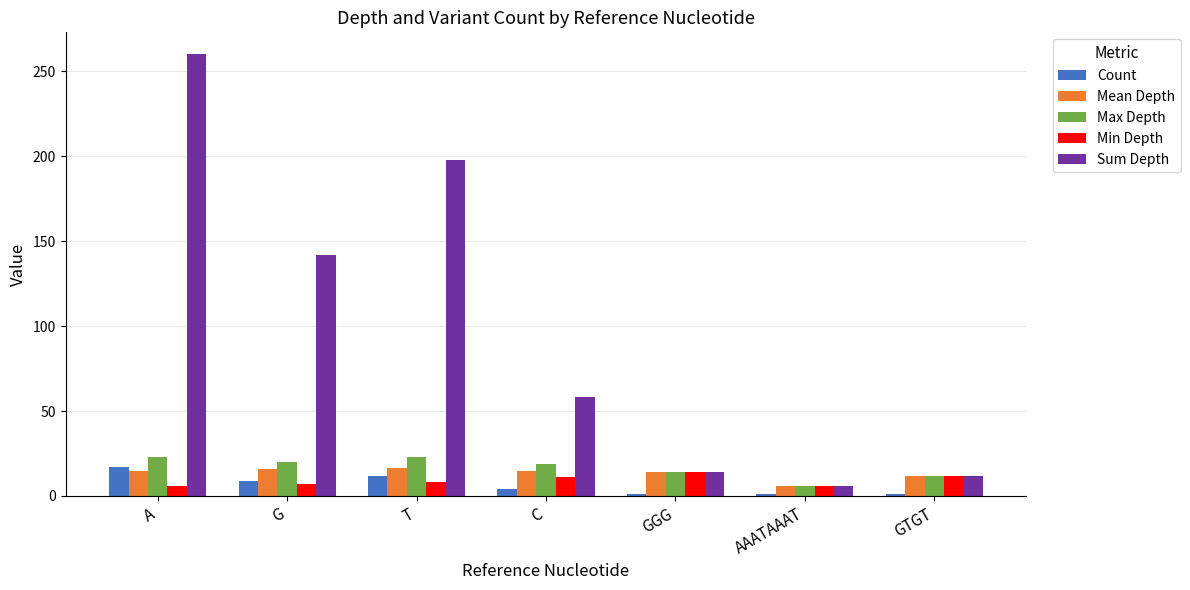

Which label corresponds to the largest value in the chart?

A